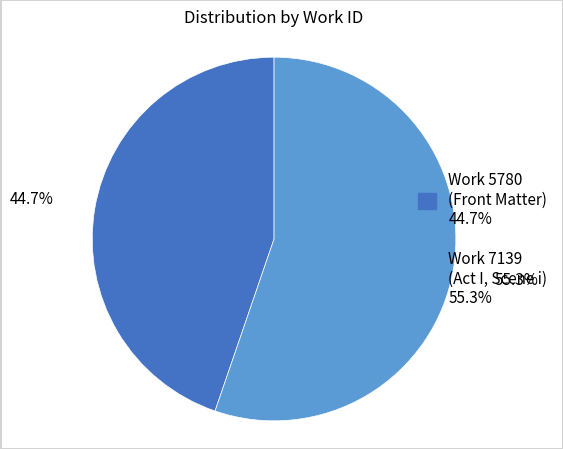

What is the smallest slice in the pie chart?

Work 5780 (Front Matter)